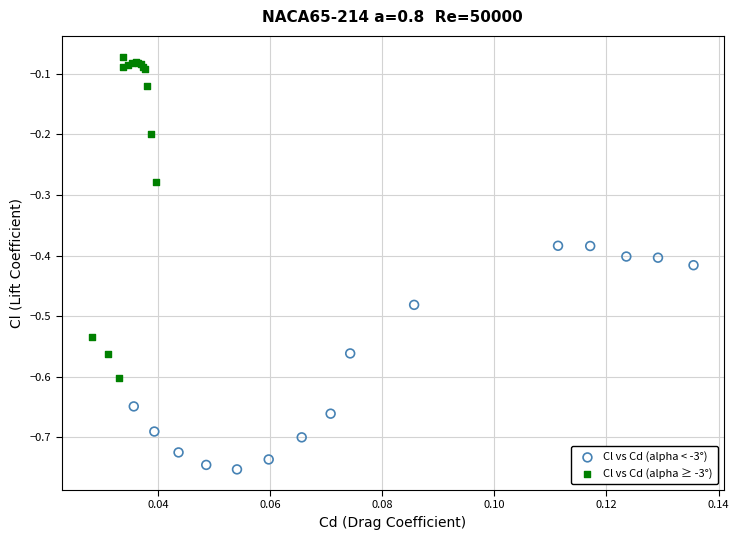

Which series has the largest Y range (max minus min)?

Cl vs Cd (alpha ≥ -3°)